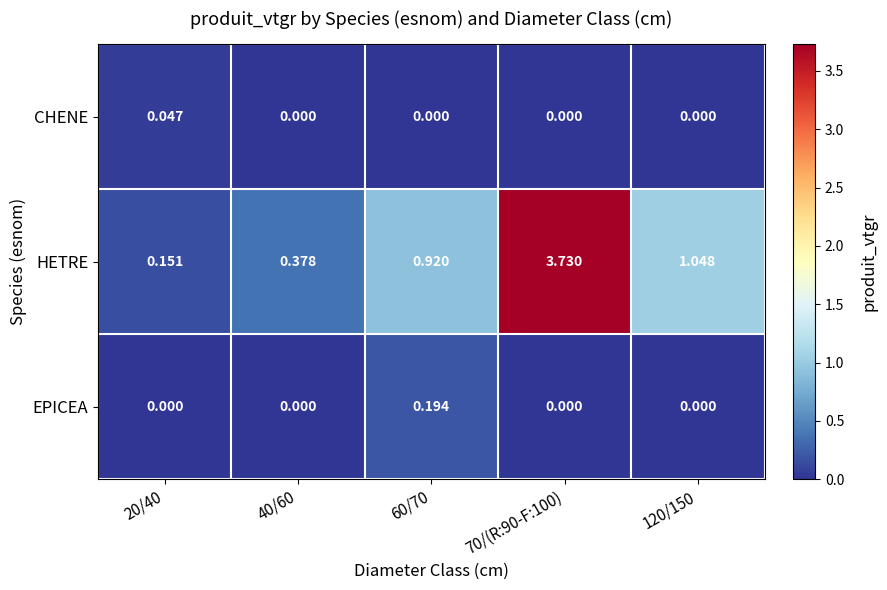

Rank the series at 20/40 from lowest to highest value.

EPICEA, CHENE, HETRE